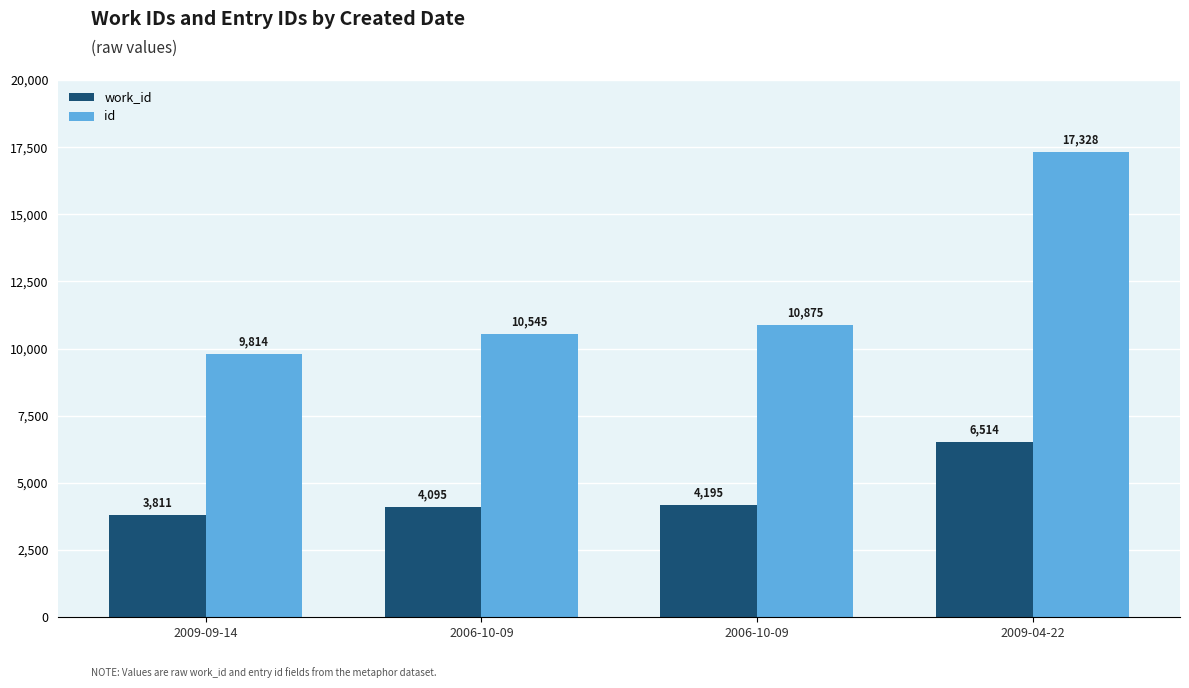

What are all the series names shown in the legend?

work_id, id